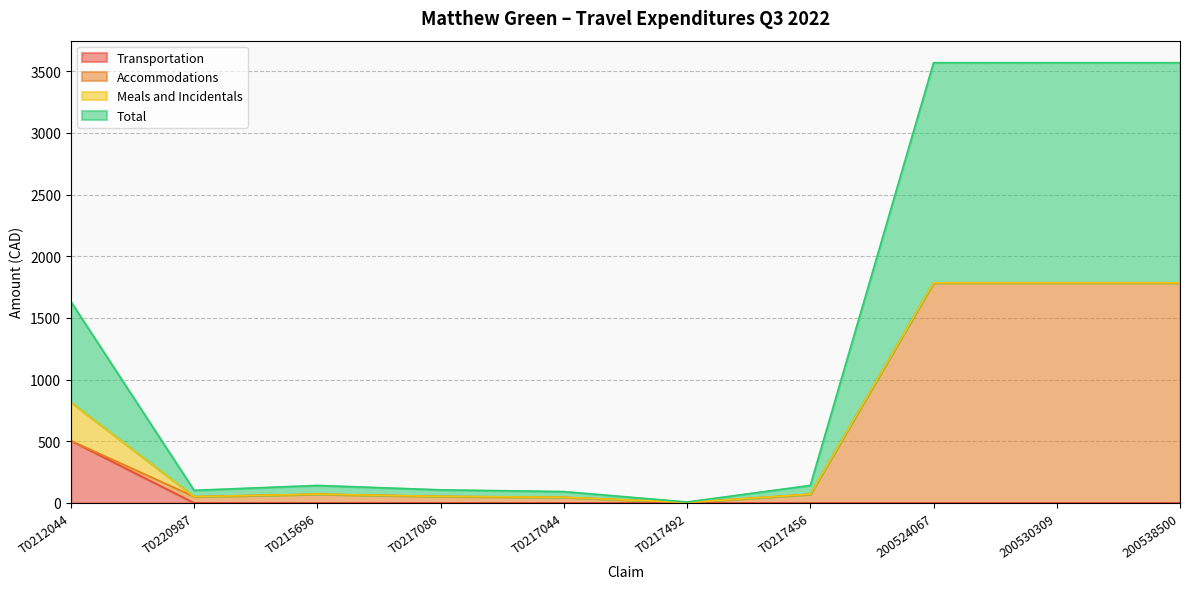

Between T0215696 and T0217456, which series saw the biggest shift?

Transportation